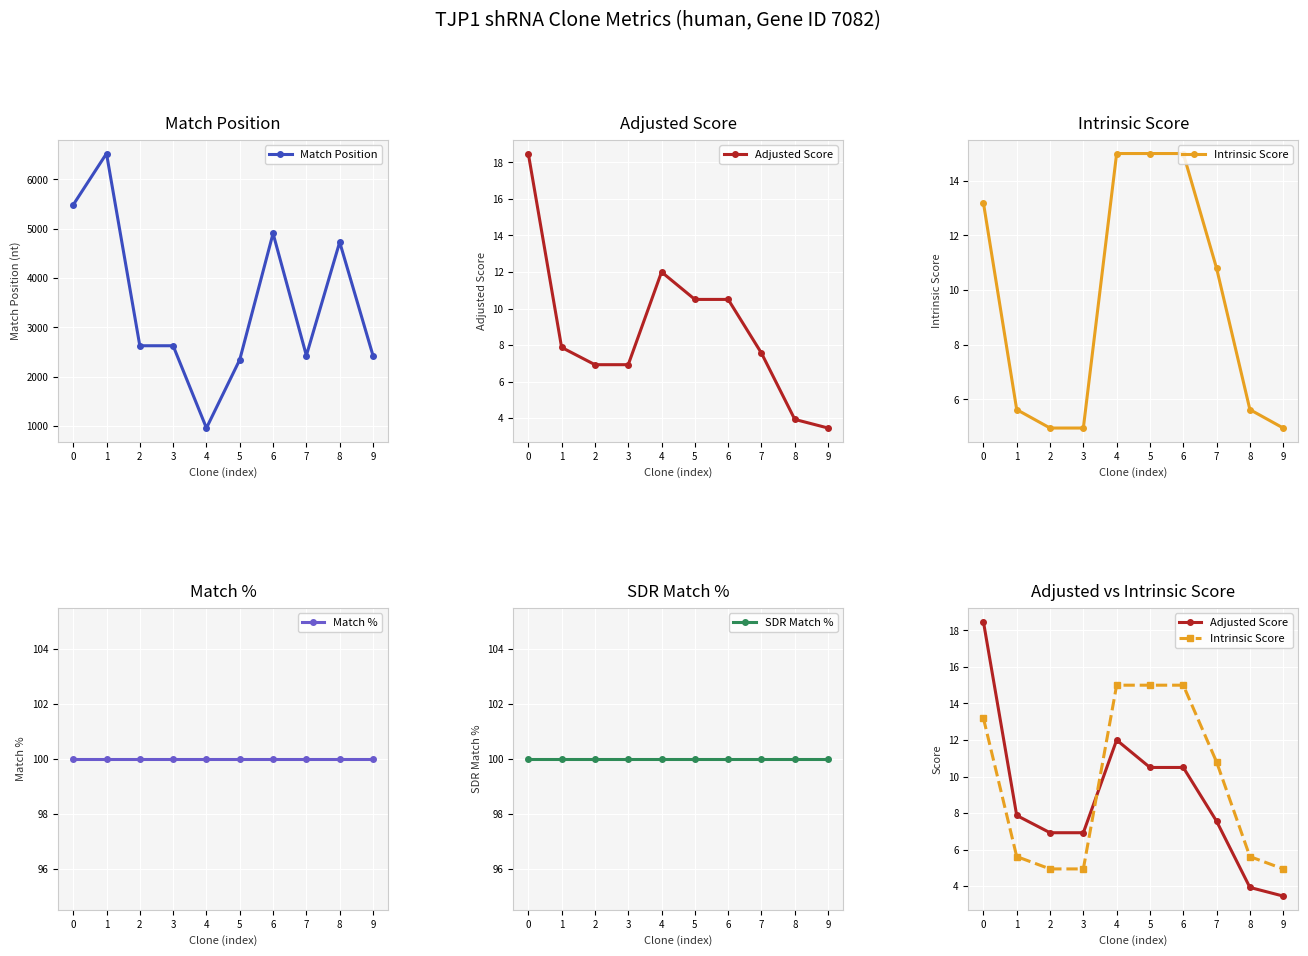

What is the spread (max minus min) of values at 4?

947.0